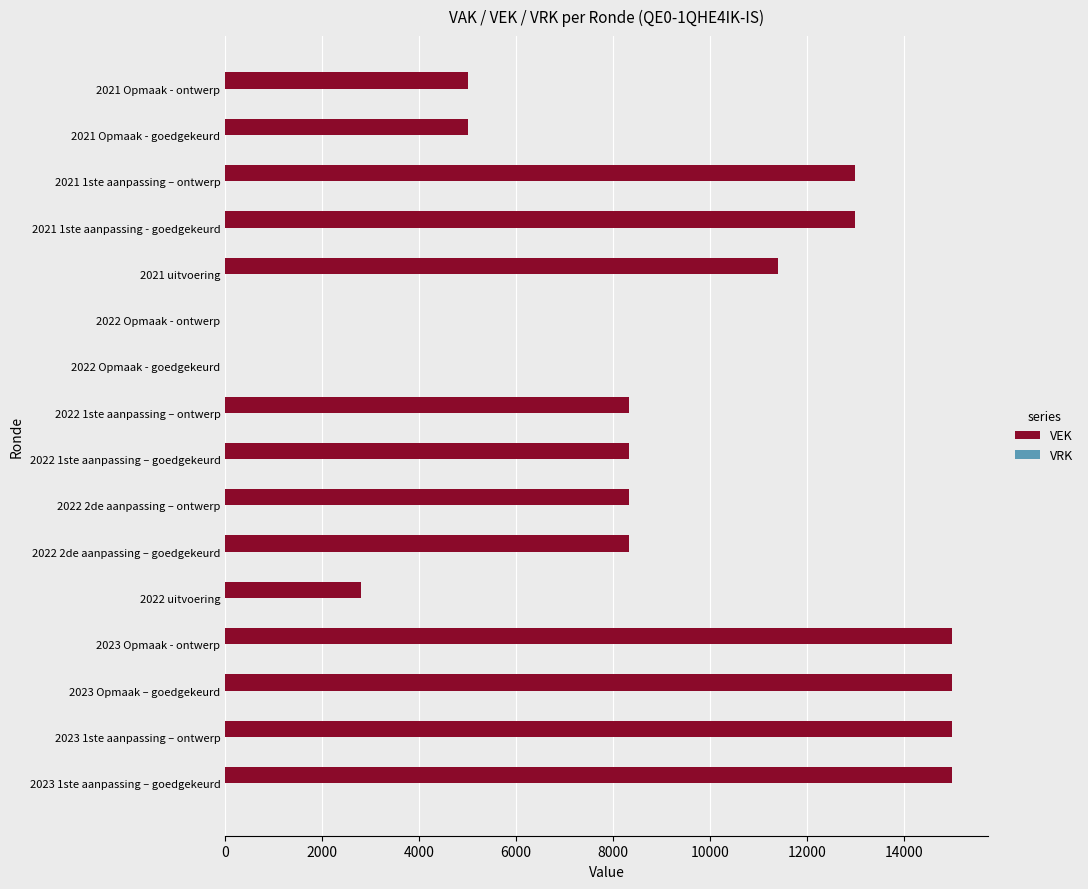

What is the maximum value shown in the chart?

15000